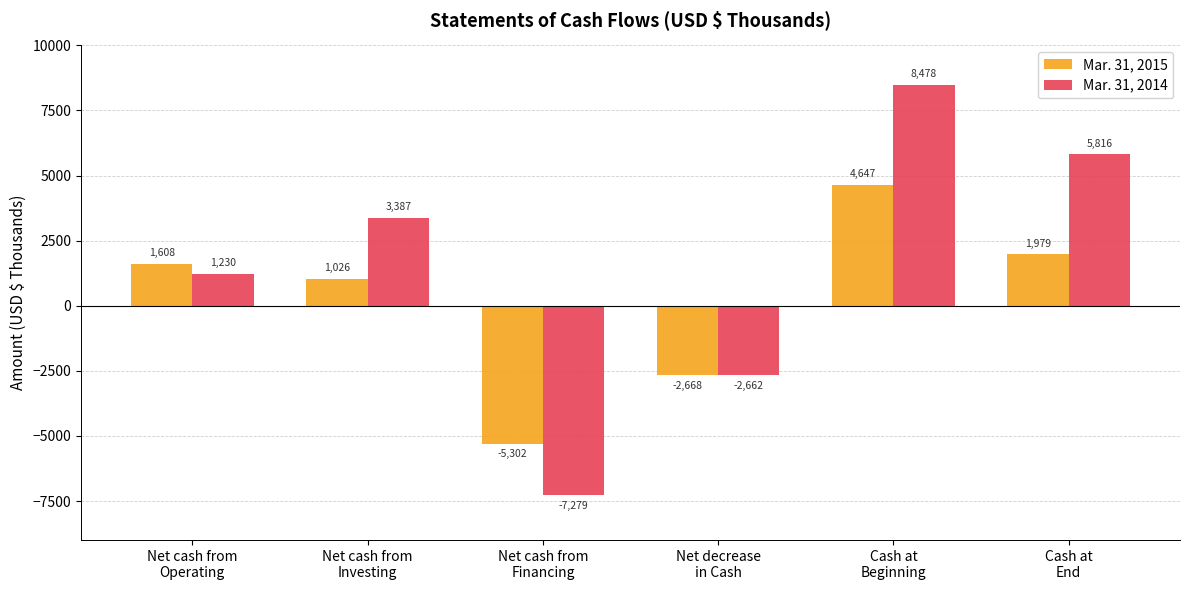

Rank the series at Net cash from
Operating from lowest to highest value.

Mar. 31, 2014, Mar. 31, 2015